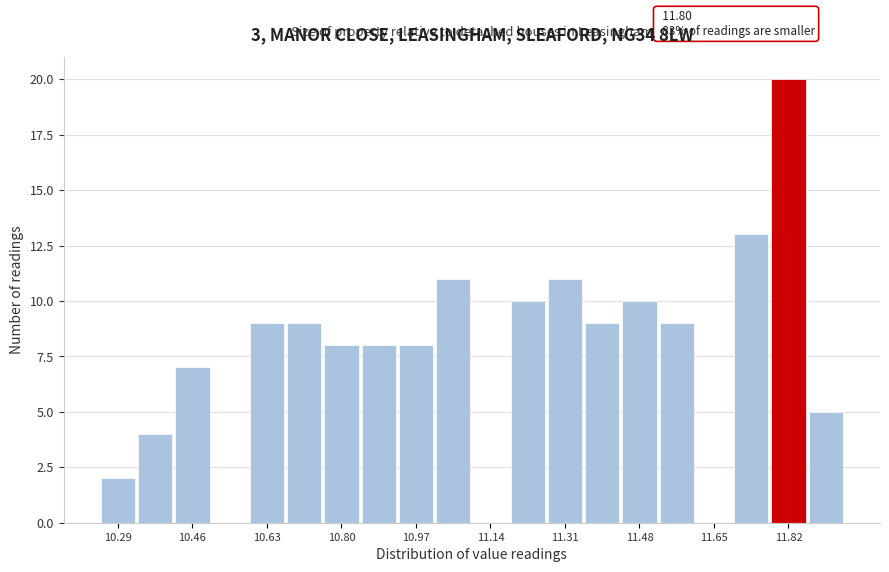

Over which range of the x-axis is the bar tallest?

11.780 to 11.865